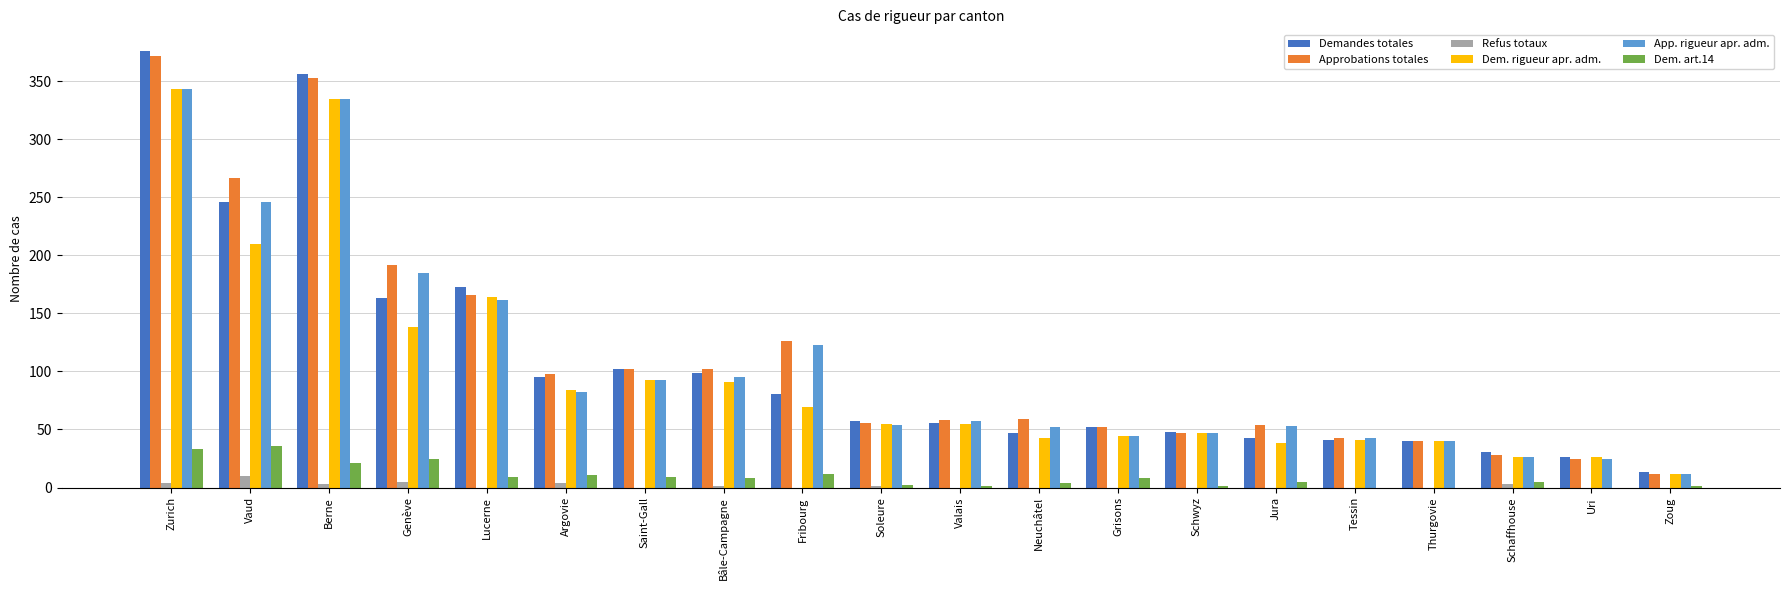

What is the difference between the Approbations totales values at Schwyz and Jura?

7